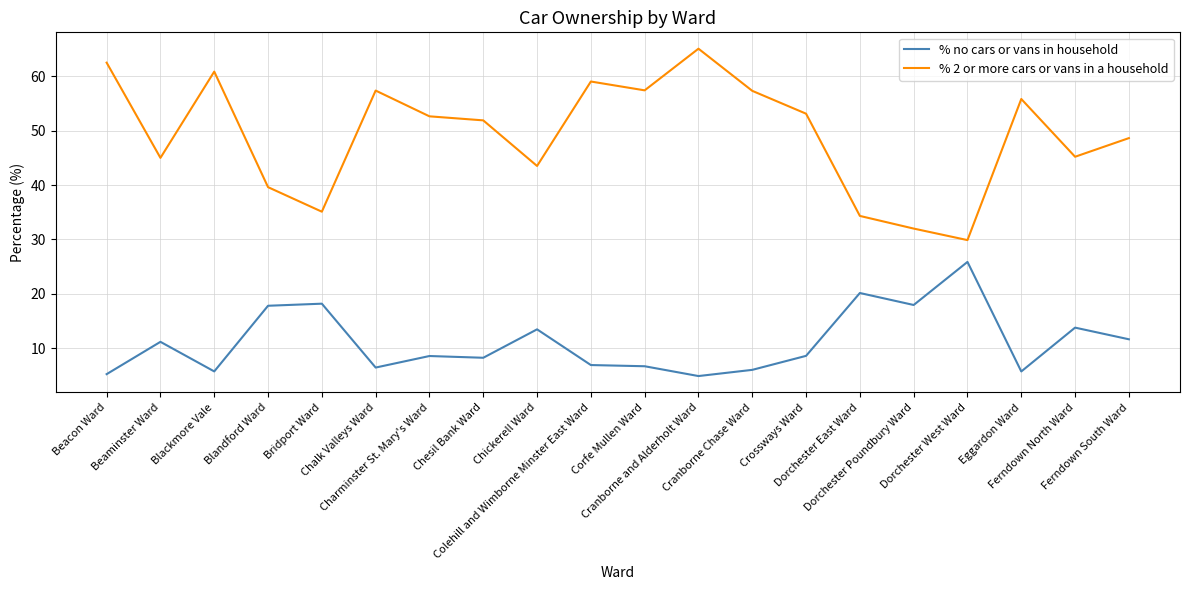

At which category is the sum across all series the highest?

Cranborne and Alderholt Ward